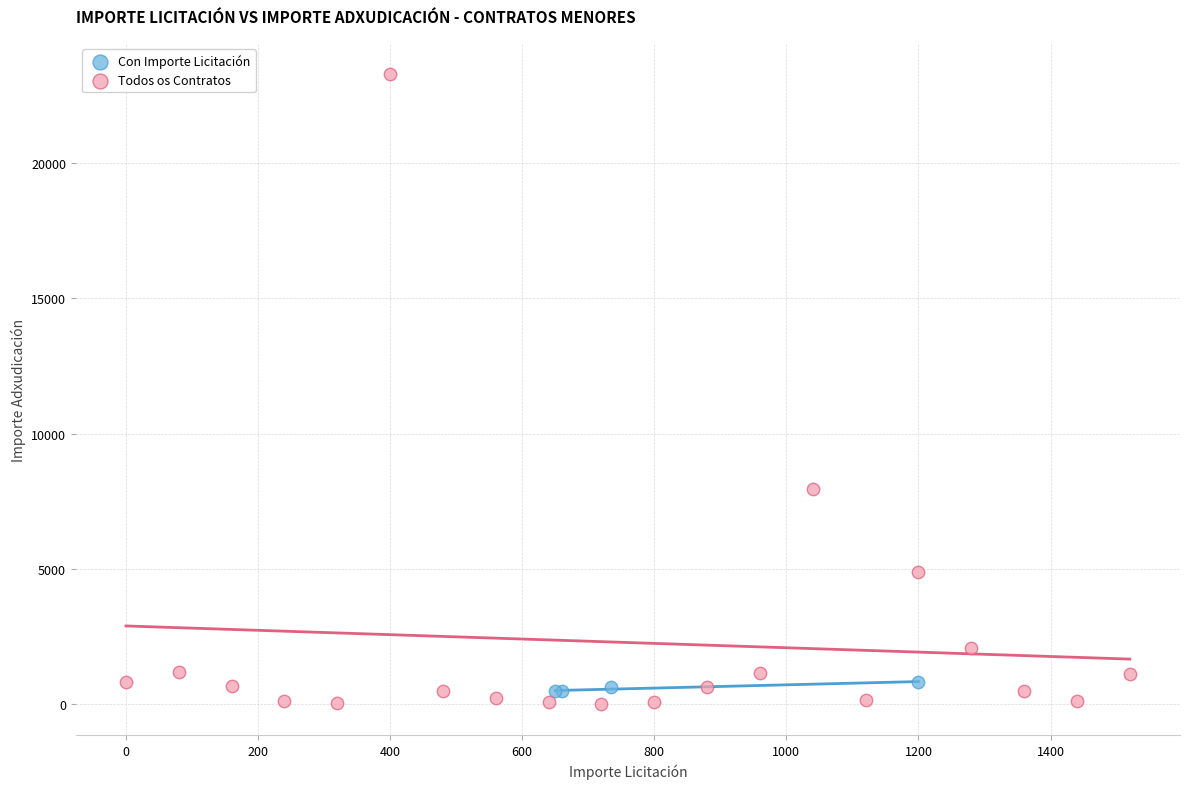

Which series reaches the maximum Y coordinate?

Todos os Contratos